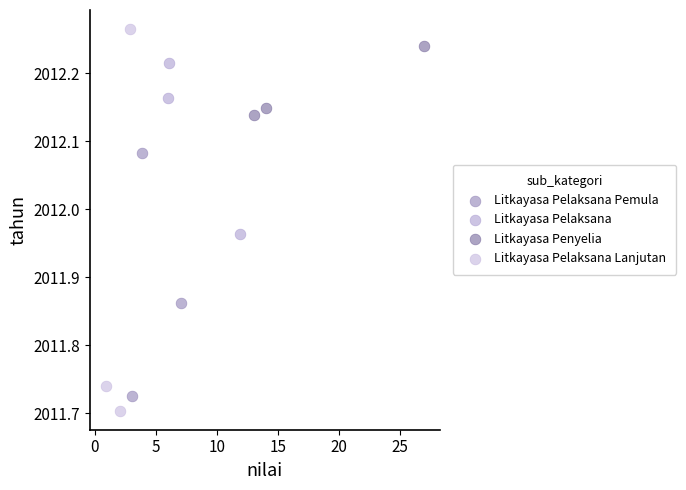

Which series contains the lowest Y value?

Litkayasa Pelaksana Lanjutan